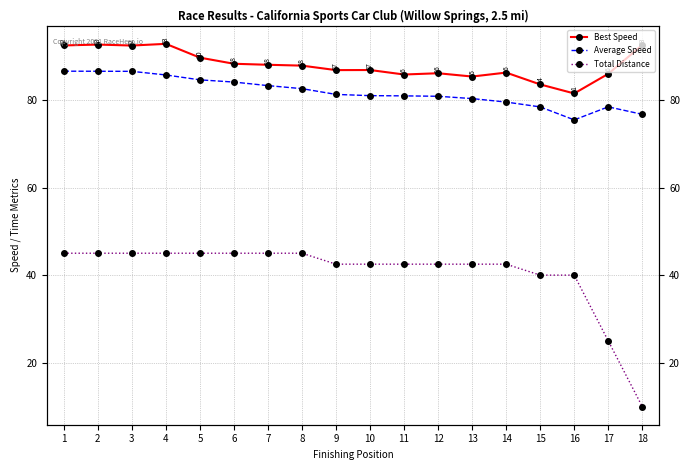

At which category does Average Speed reach its first local peak?

17